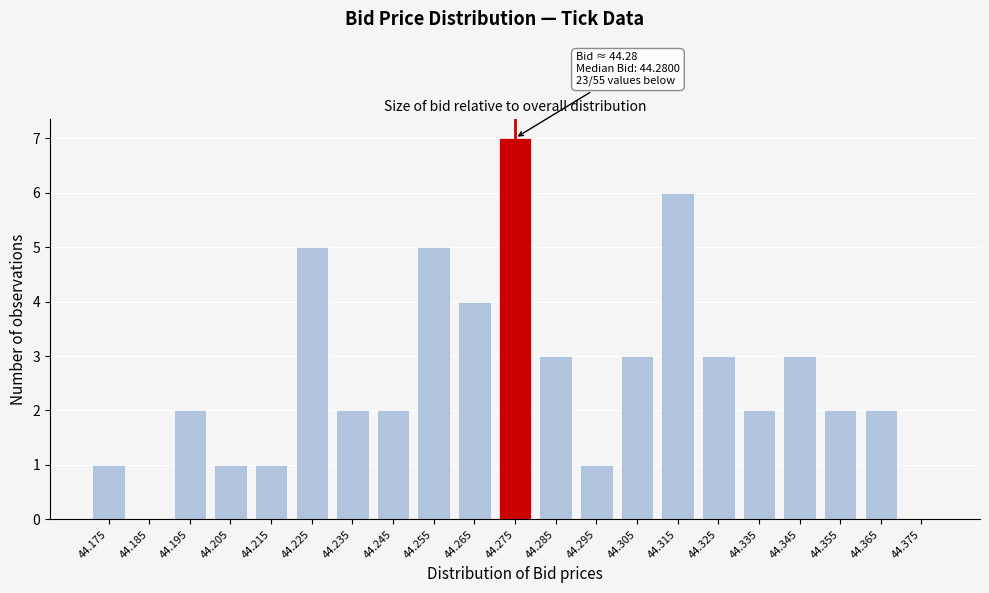

Reading right to left, extract all data points from this chart.

44.375=0	44.365=2	44.355=2	44.345=3	44.335=2	44.325=3	44.315=6	44.305=3	44.295=1	44.285=3	44.275=7	44.265=4	44.255=5	44.245=2	44.235=2	44.225=5	44.215=1	44.205=1	44.195=2	44.185=0	44.175=1